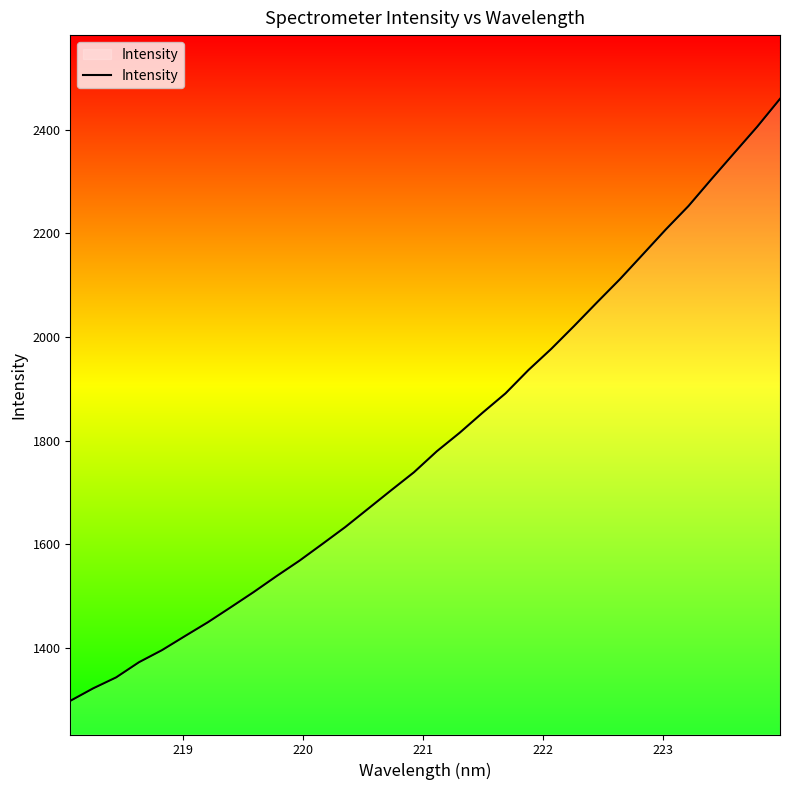

How many values are below 1779?

16